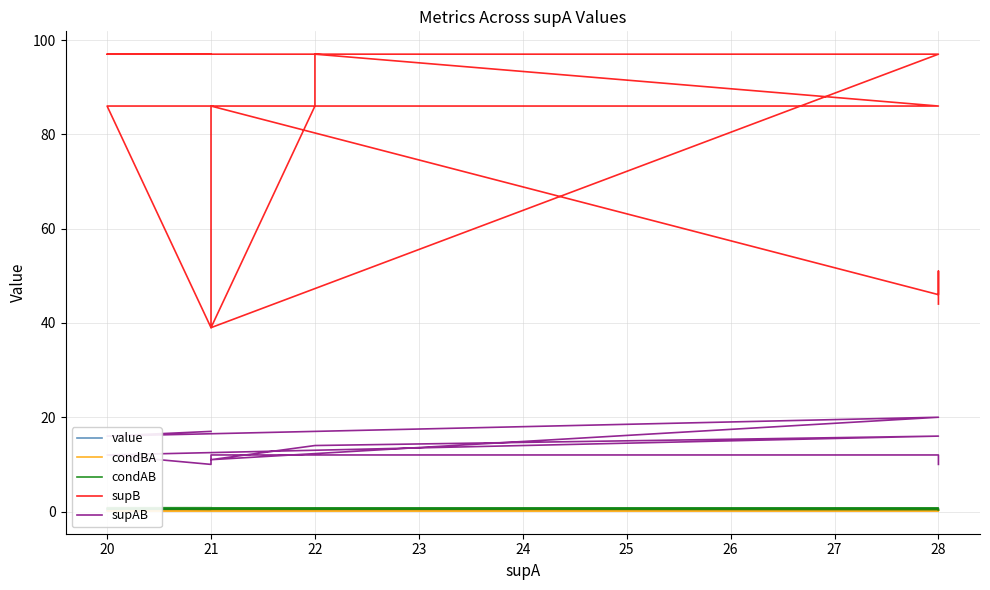

What are all the series names shown in the legend?

value, condBA, condAB, supB, supAB